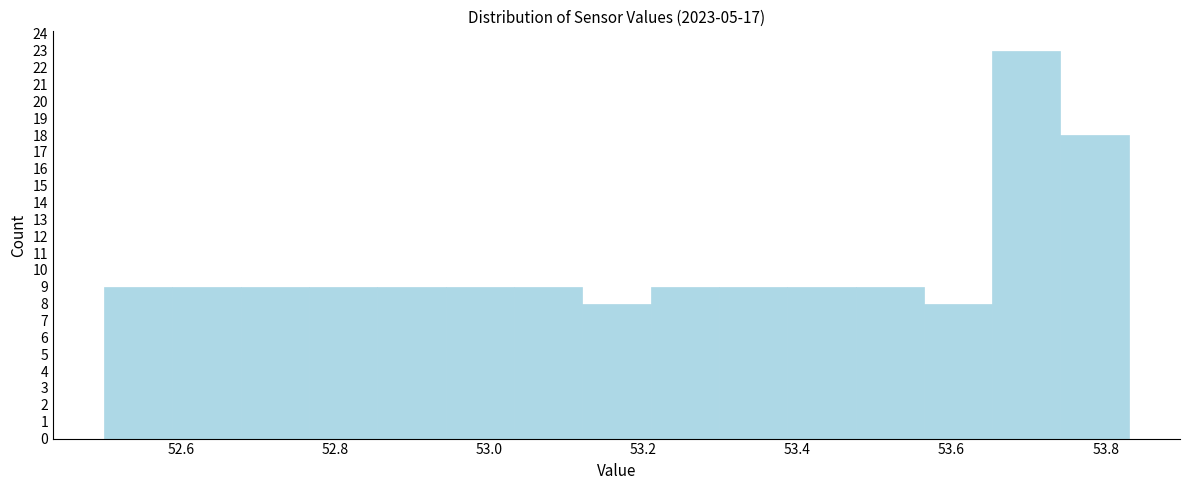

How tall is the bar that spans 52.50 to 52.58 on the x-axis? Neither the bar edges nor the heights are printed on the chart, so give them approximately, as read against the axes.

9